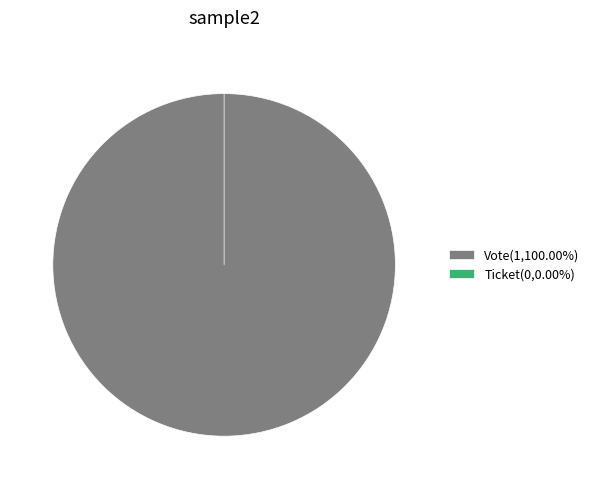

The Ticket slice represents 0% of the pie. True or false?

True